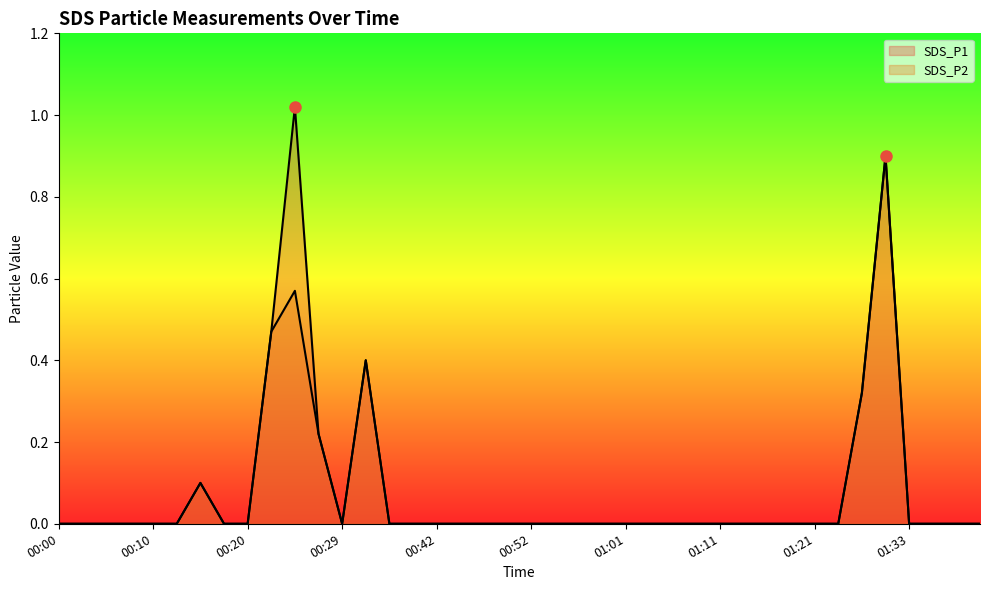

True or false: SDS_P1 and SDS_P2 cross at least once.

False